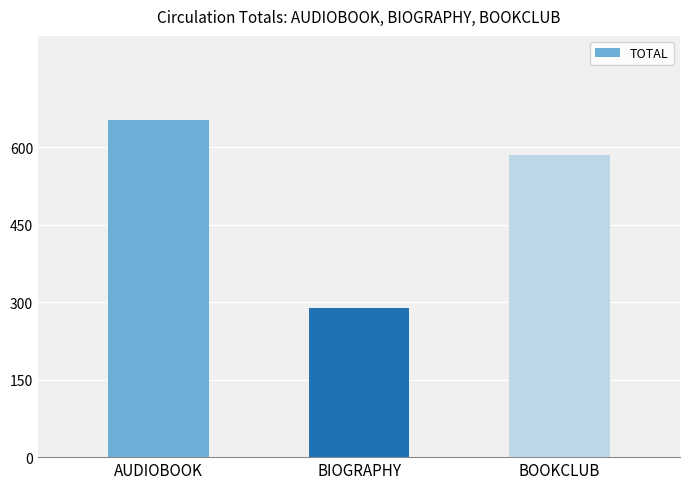

What value does the data have at BOOKCLUB, to the nearest 10?

580